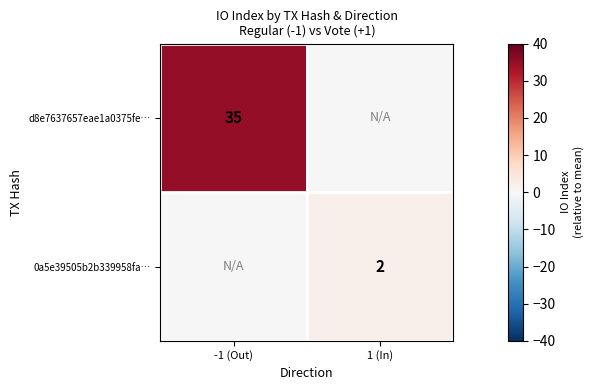

Is it true that d8e7637657eae1a0375fe… equals 35 at -1 (Out)?

True